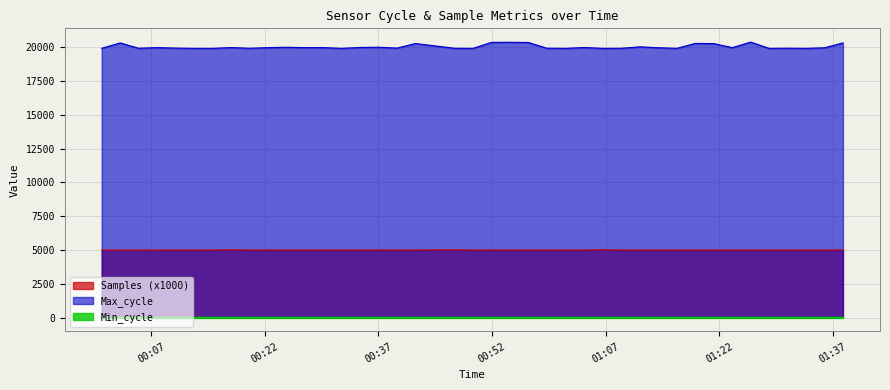

Which has a higher value, 2022/12/02 01:35:53 or 2022/12/02 01:31:00?

2022/12/02 01:35:53